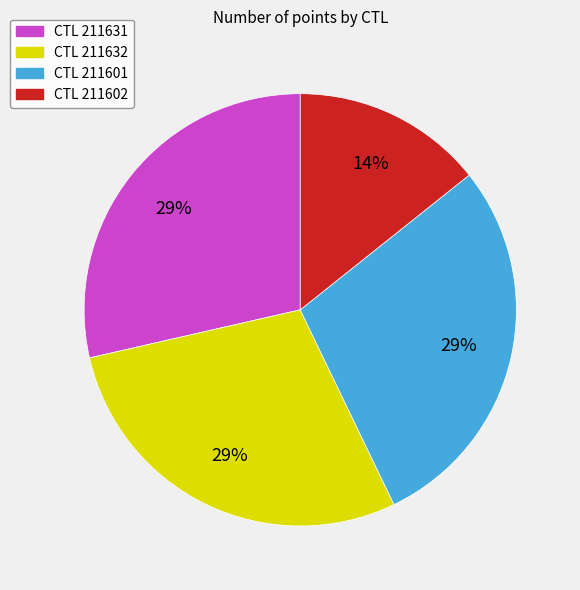

Does any single category account for the majority?

No